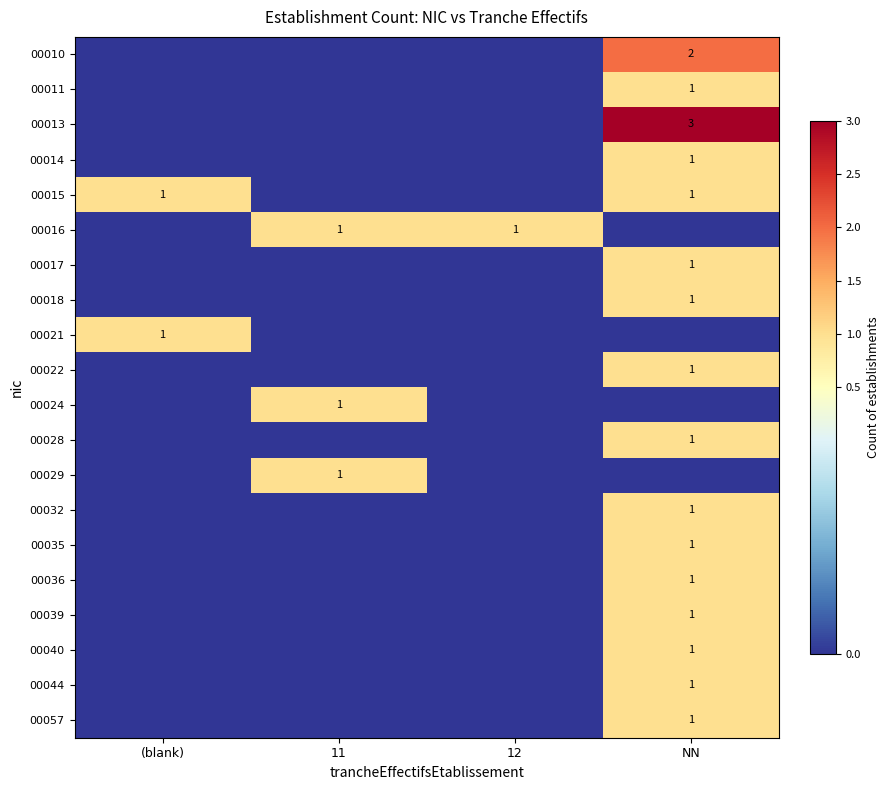

Is the value of 00010 at NN greater than the value of 00017 at NN?

Yes